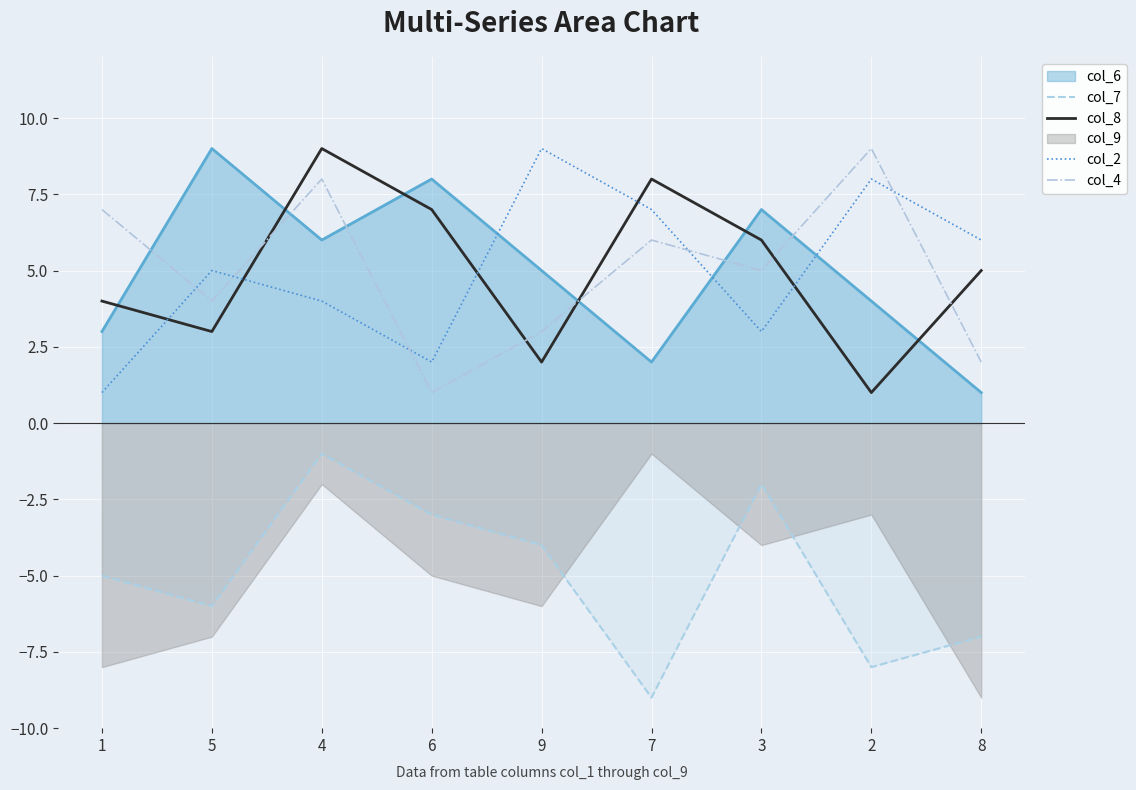

What is the spread (max minus min) of values at 7?

17